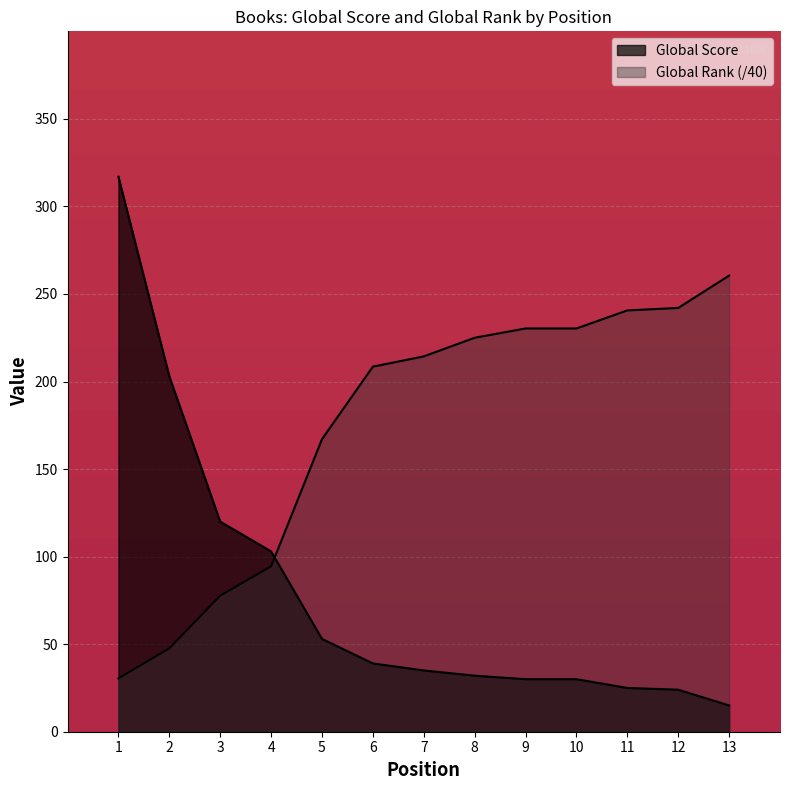

True or false: Global Rank (scaled) has a value of 260.5 at 13.

True